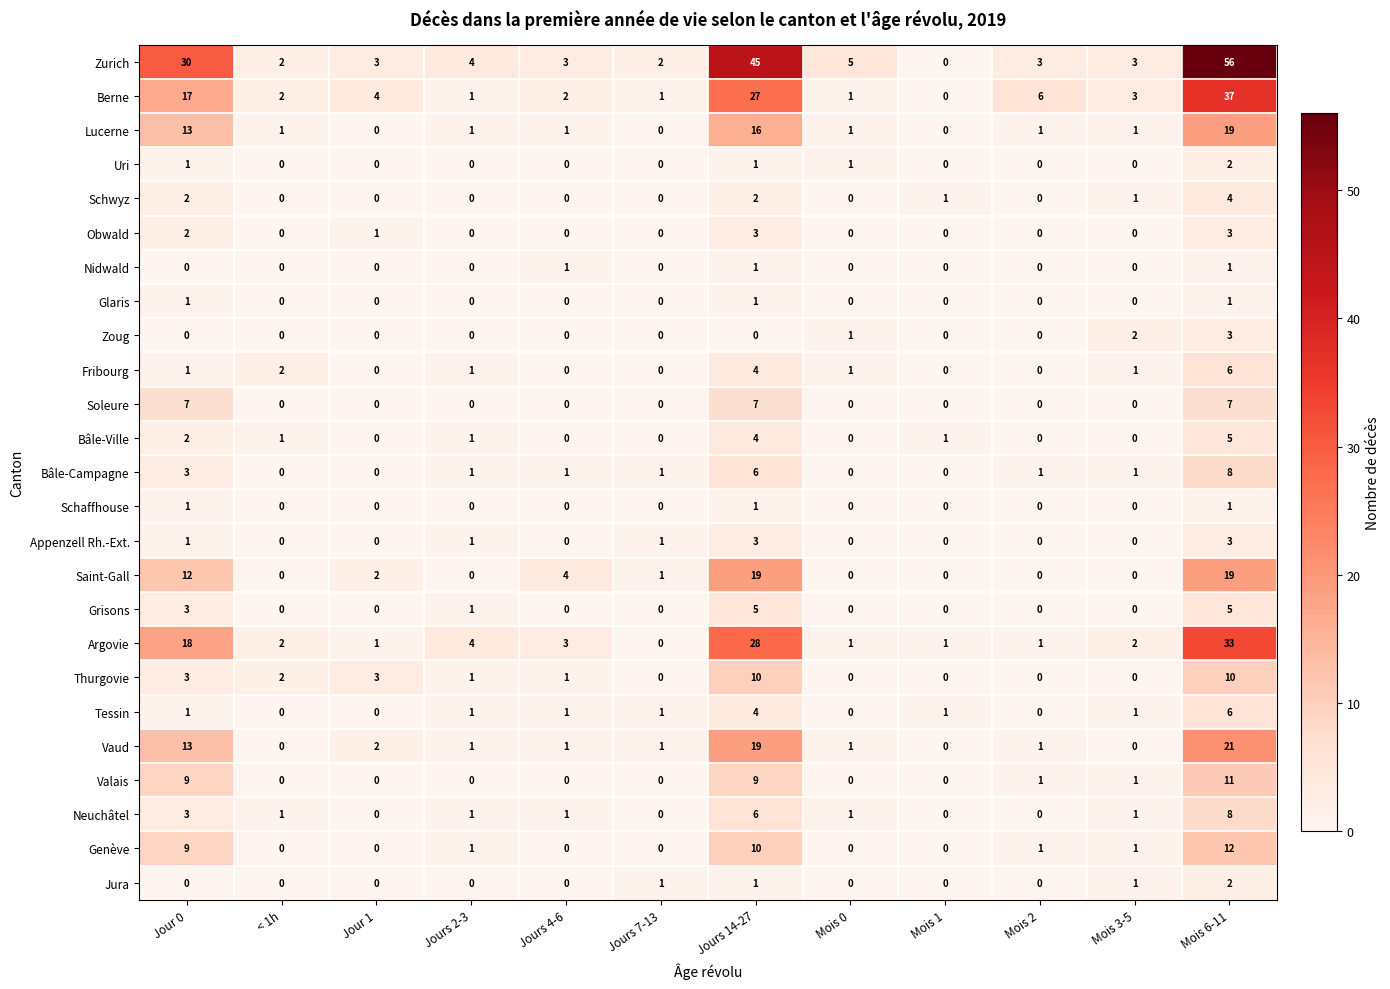

What is the greatest value displayed?

56